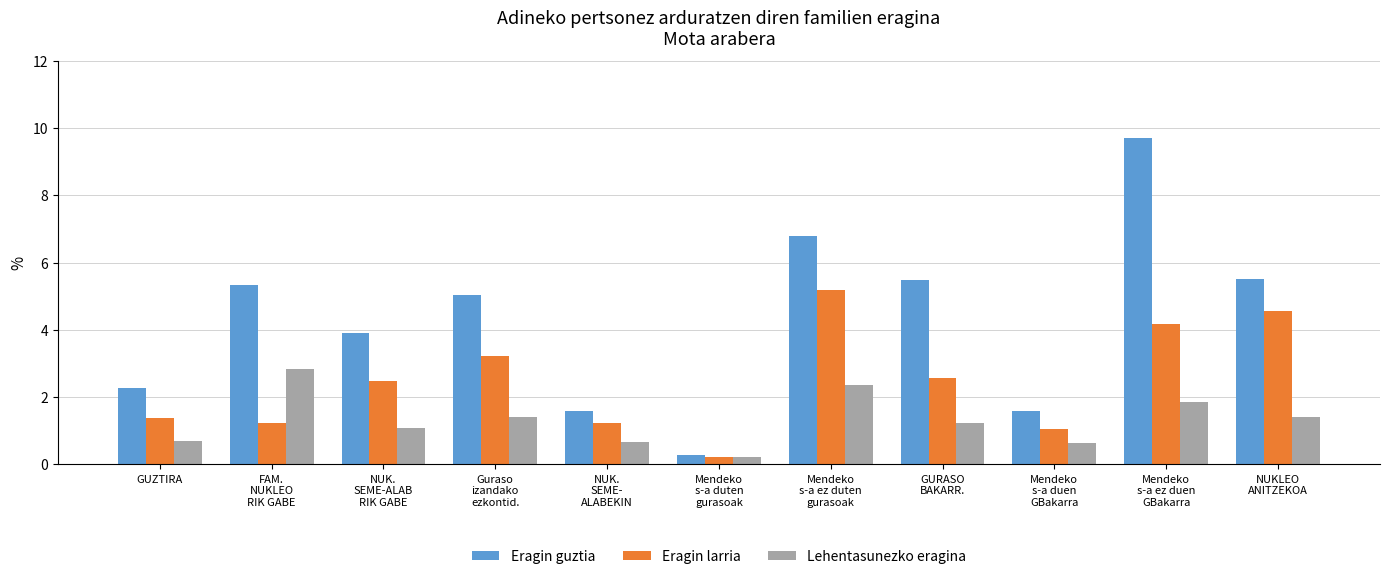

Is the value of Eragin larria at NUK.
SEME-ALAB
RIK GABE greater than the value of Lehentasunezko eragina at Mendeko
s-a ez duen
GBakarra?

Yes